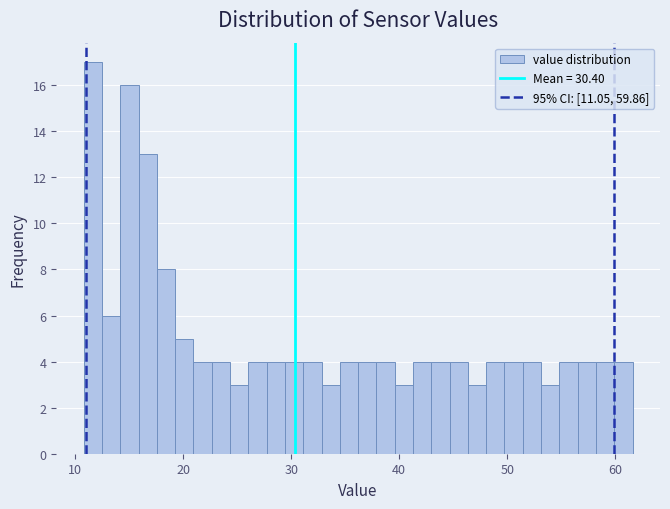

Around what value on the x-axis is the tallest bar? Give the approximate position of its centre, as read against the axis.

12